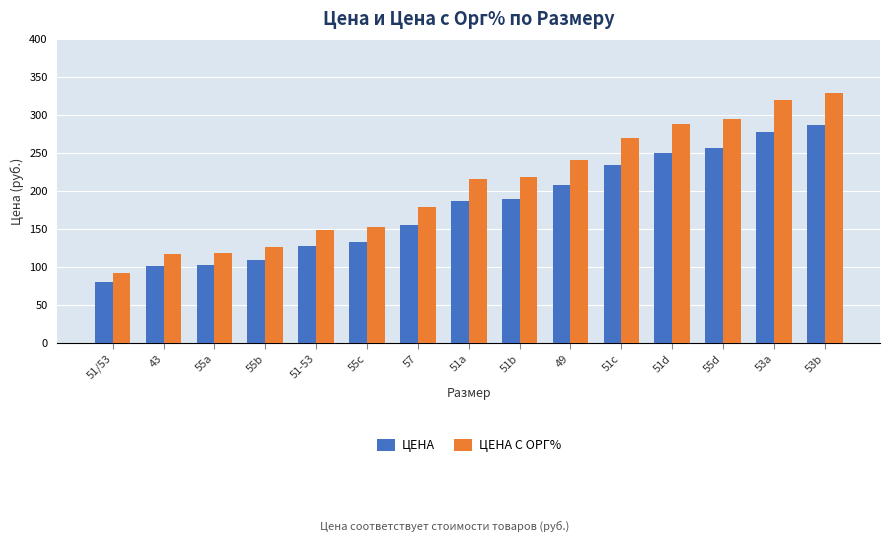

What is the value of the ЦЕНА С ОРГ% bar at the 7th from the left?

179.0